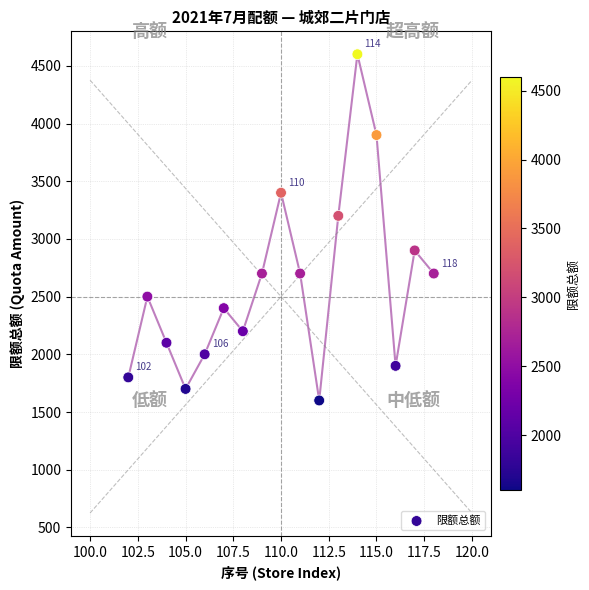

What is the range of Y values (max minus min)?

3000